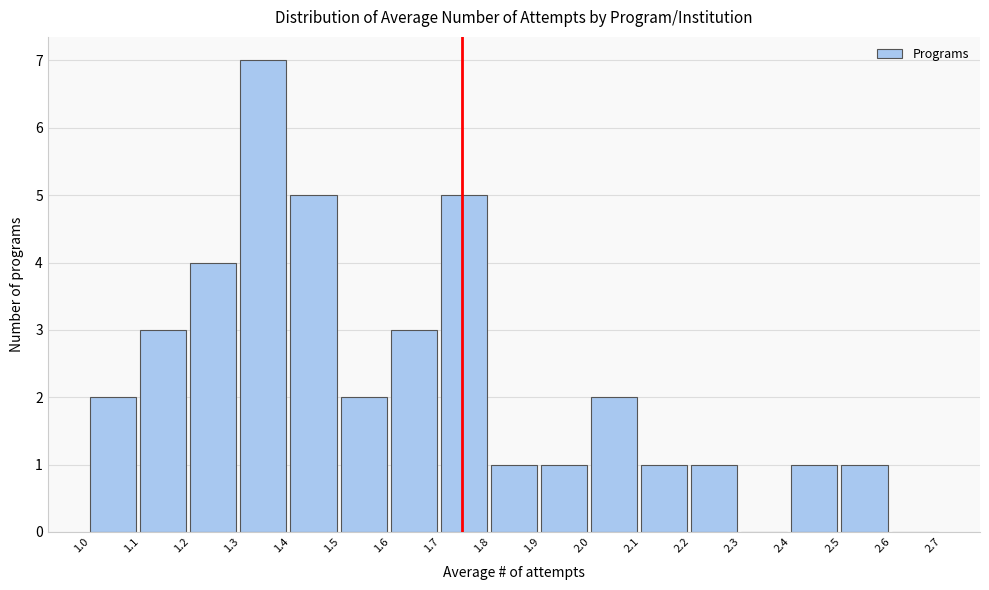

Over which range of the x-axis is the bar tallest?

1.3 to 1.4